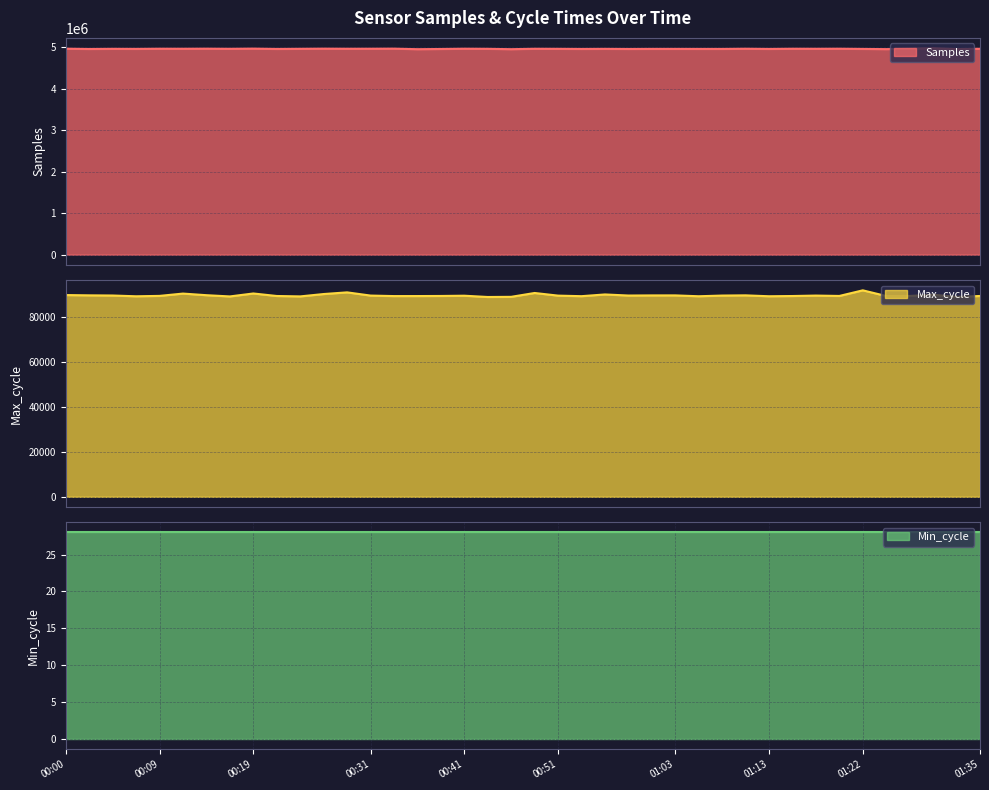

What is the lowest value of the Samples series?

4951215